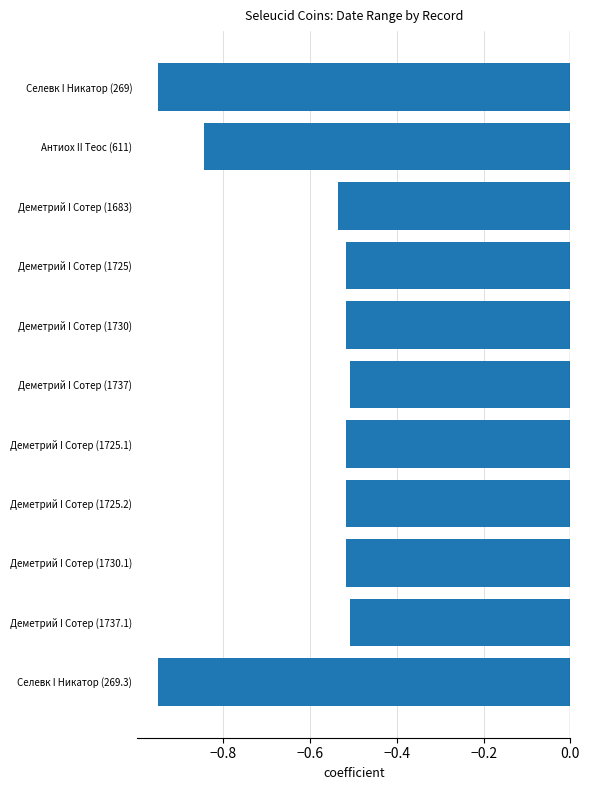

True or false: the data shows -0.1 at Деметрий I Сотер (1730).

False